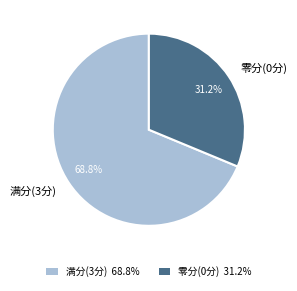

Is there a majority slice in this chart?

Yes